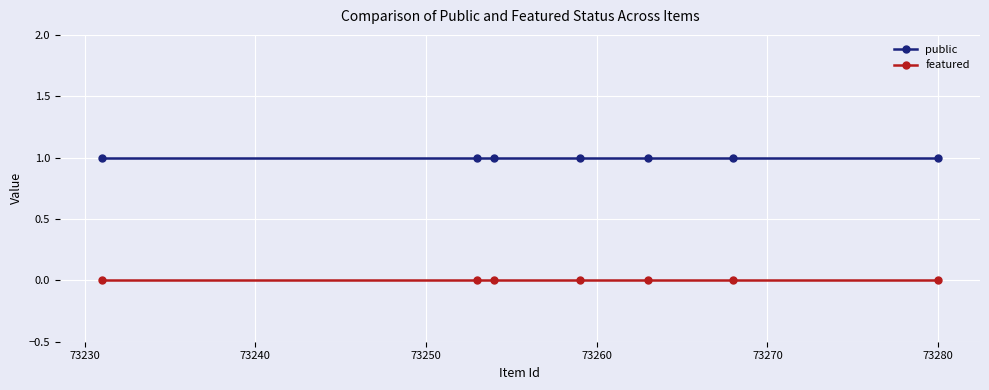

Which series has the largest total across all categories?

public